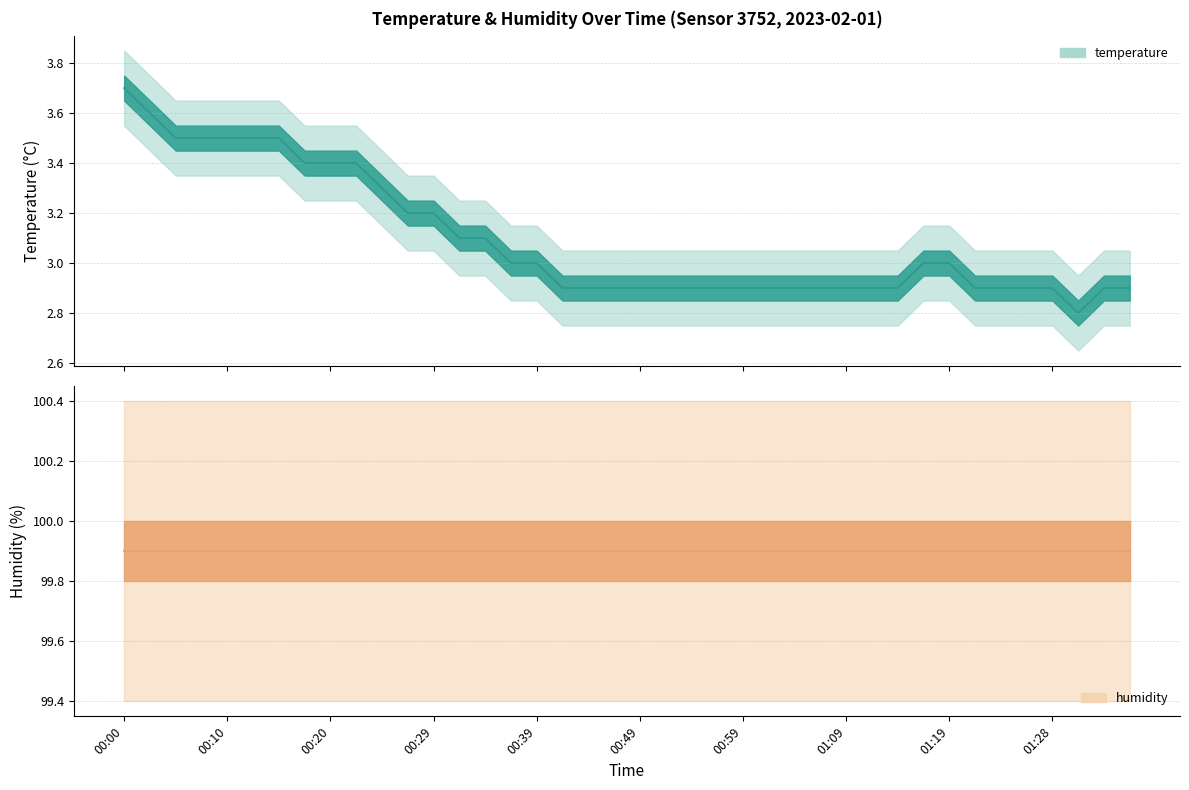

What is the value of the 24th point from the left?

2.9